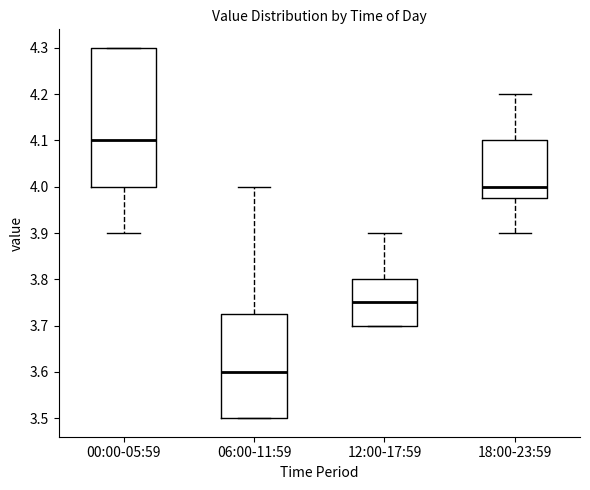

Where is the lower edge of the box for 06:00-11:59 on the y-axis? The values are not printed on the chart, so give them approximately, as read against the axis.

3.50